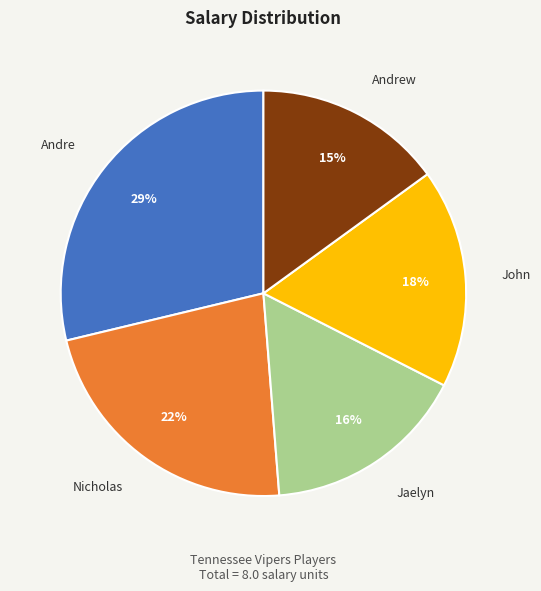

To the nearest percent, what is the difference between the largest and smallest slice percentages?

14%